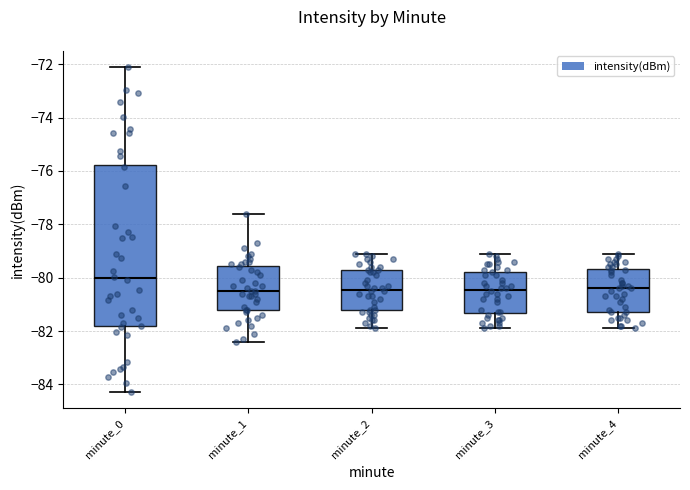

Comparing the boxes themselves (not the whiskers), which one is the tallest?

minute_0